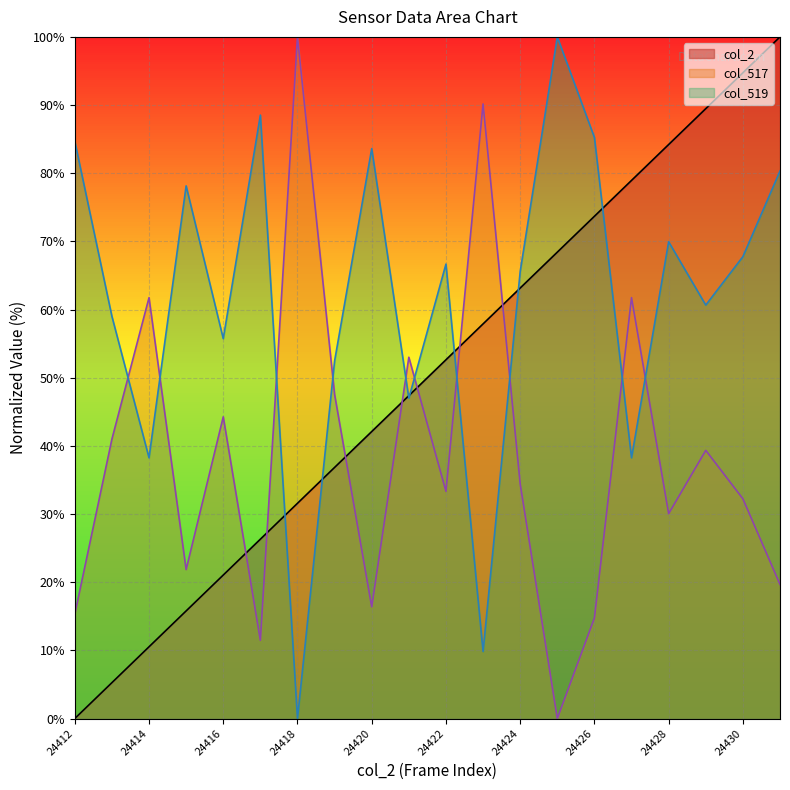

In col_517, how many points are higher than both neighbors (excluding endpoints)?

7